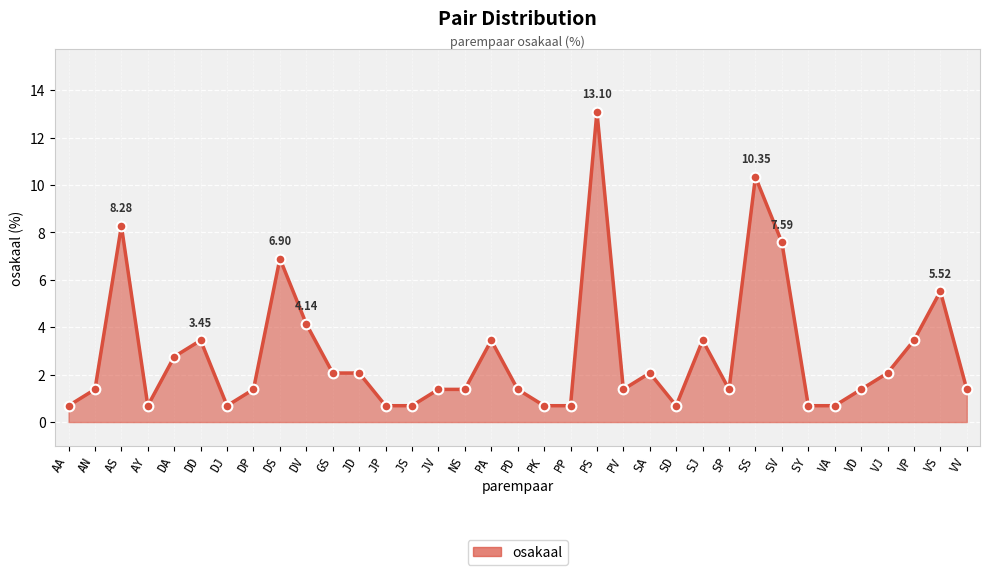

What is the ratio of the value at SV to the value at SA?

3.7